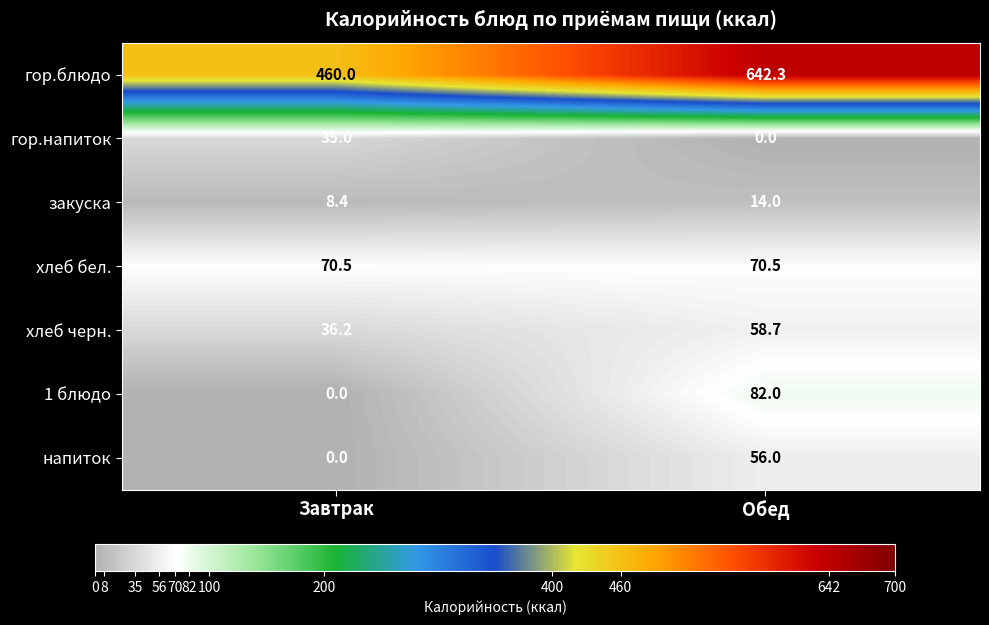

Which category has the highest value in the 1 блюдо series?

Обед